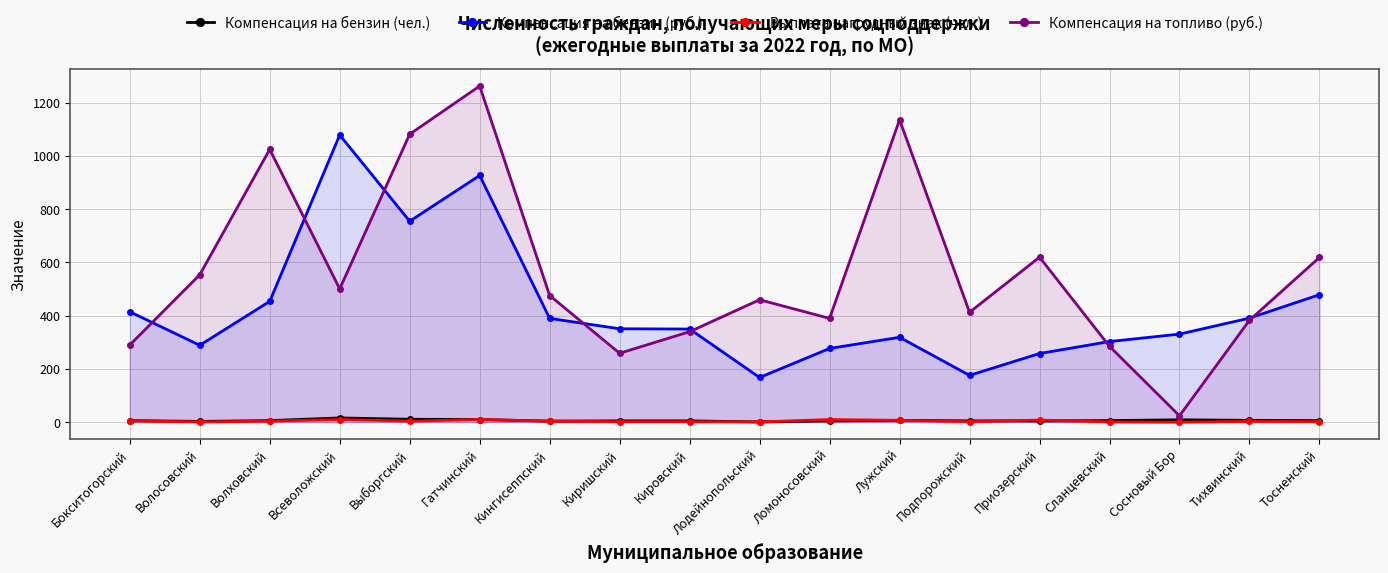

What is the value of the Компенсация на бензин (руб.) point at the 7th from the left?

390